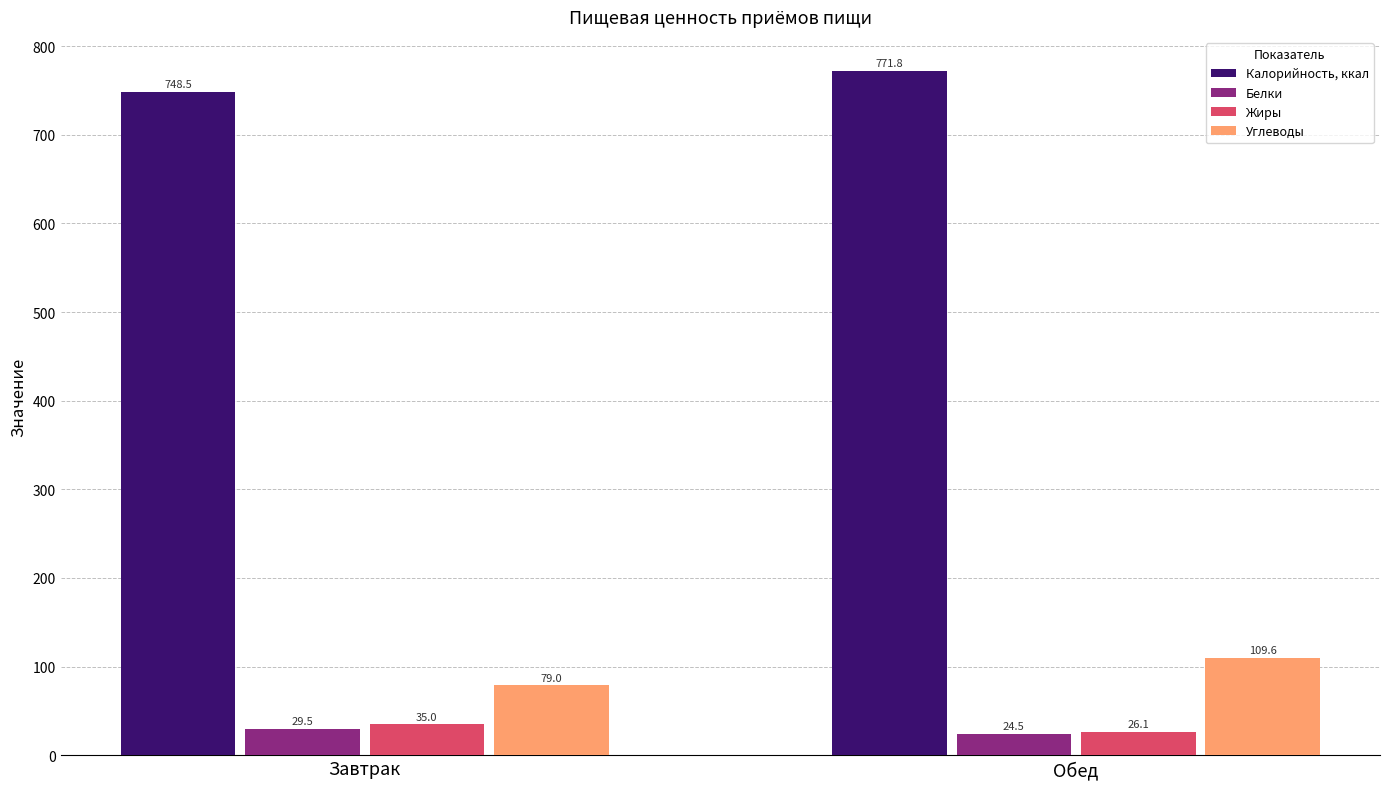

What is the difference between the Углеводы values at Завтрак and Обед?

30.6